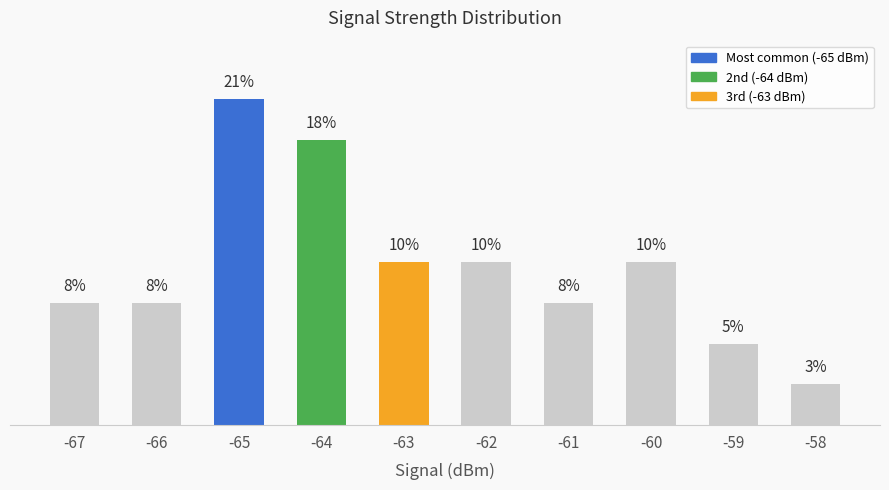

Are the bars horizontal?

No